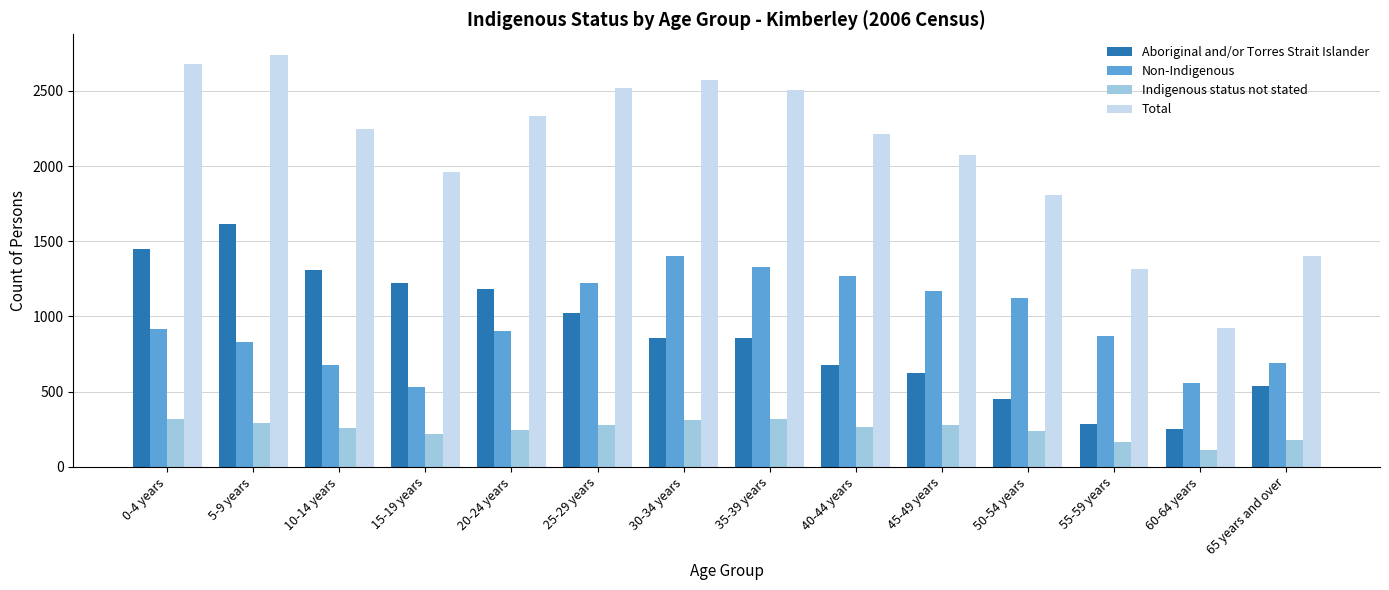

At how many categories does at least one series exceed 1847?

10